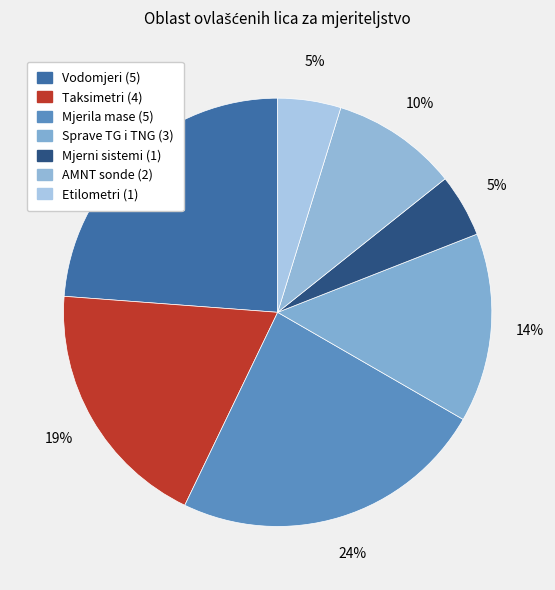

What is the change in value from Sprave TG i TNG to AMNT sonde?

-1